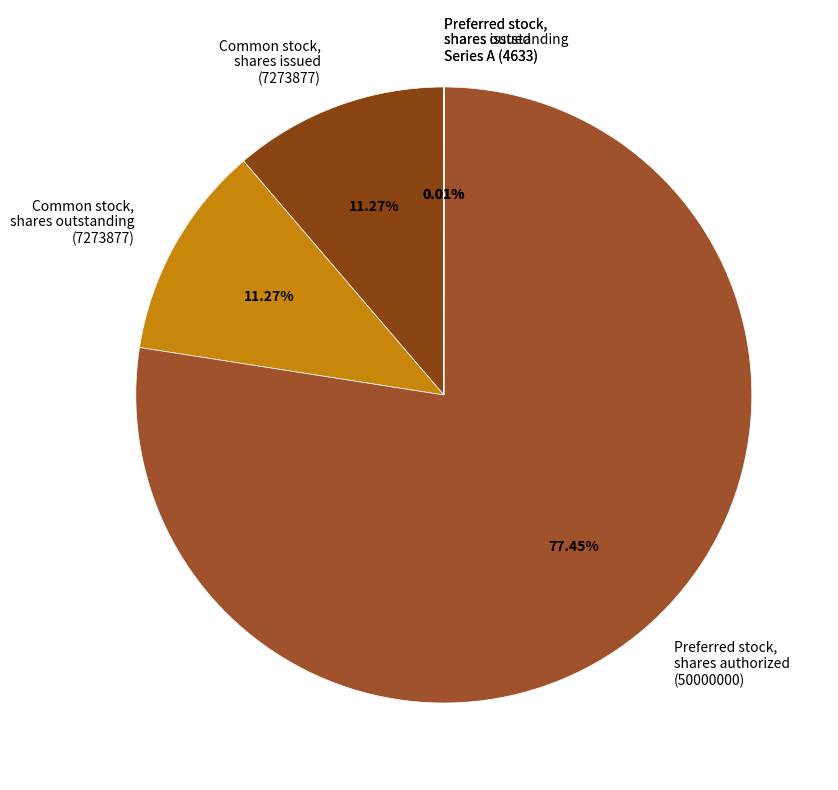

Is there a majority slice in this chart?

Yes